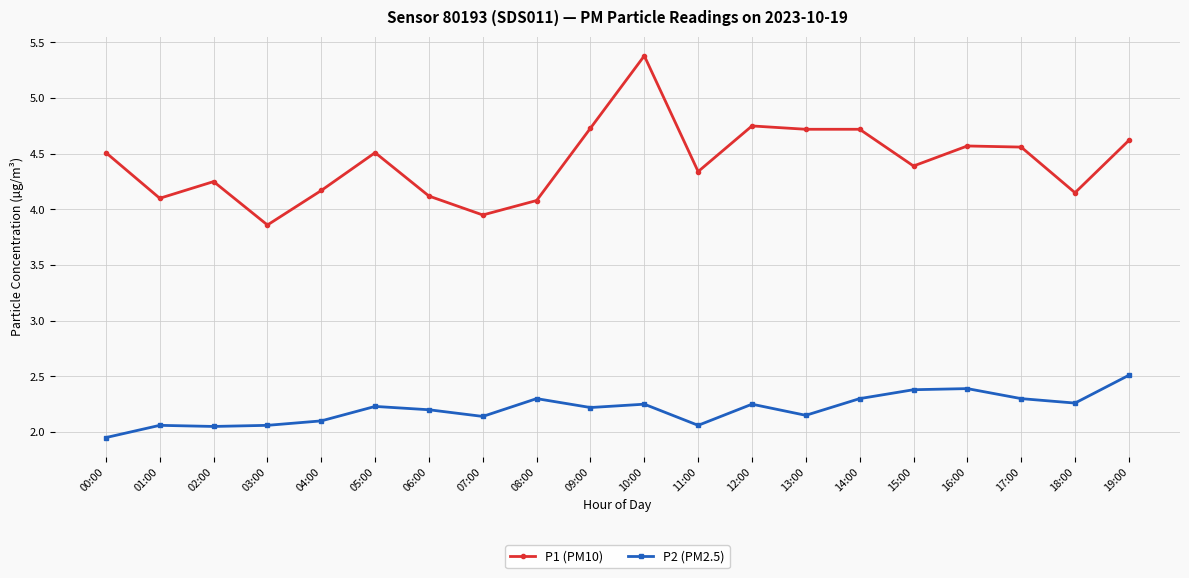

Which series changed the most between 13:00 and 18:00?

P1 (PM10)